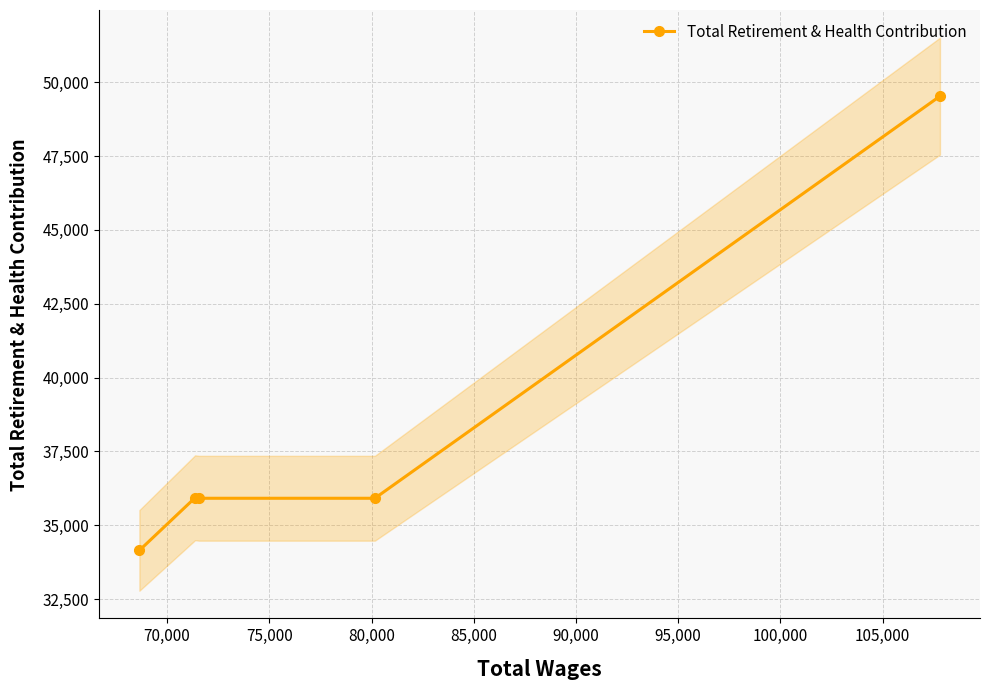

What is the lowest value of the Total Retirement & Health Contribution series?

34146